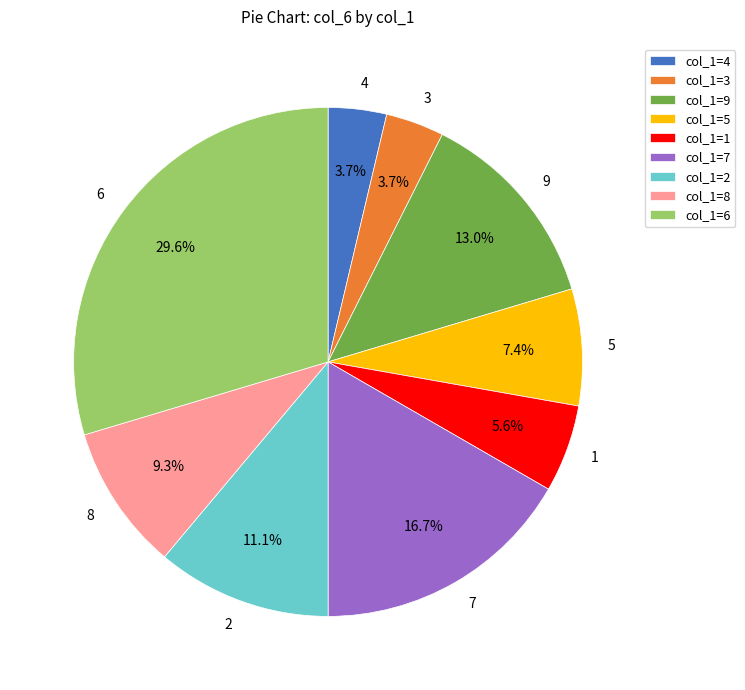

Combined, do 4 and 7 account for over 50%?

No